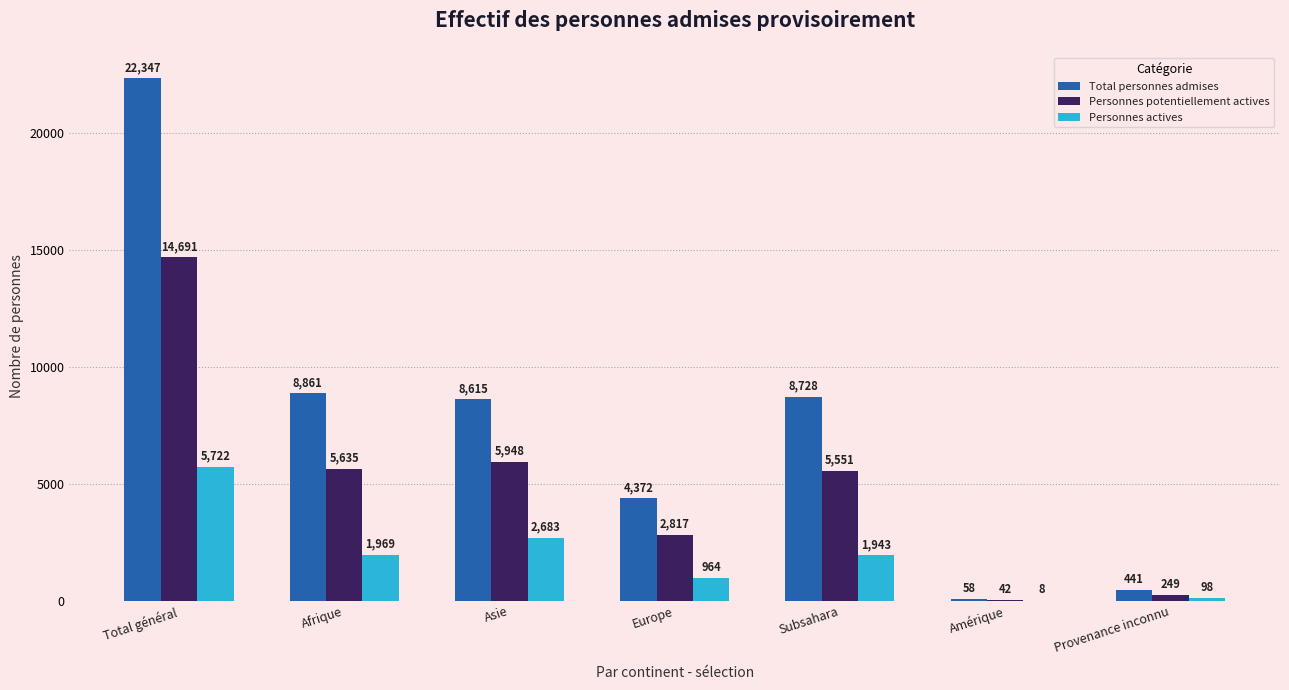

Which series has the largest total across all categories?

Total personnes admises